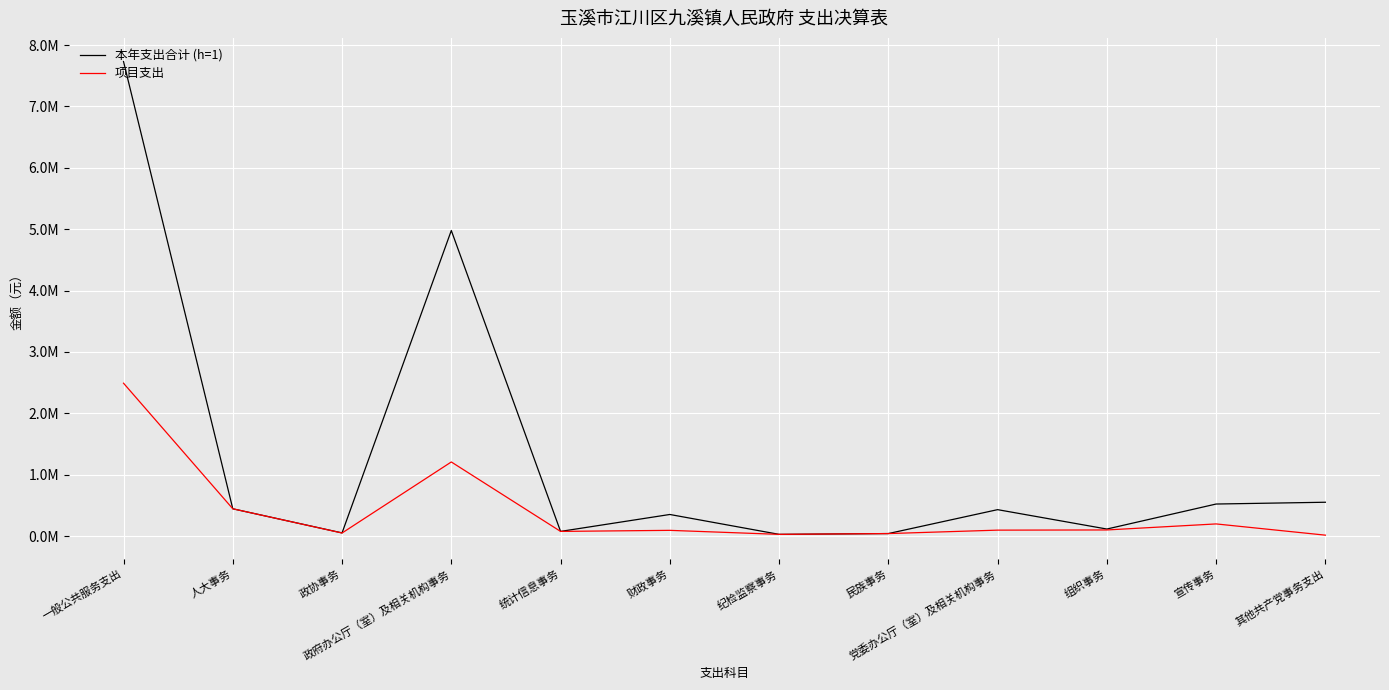

Is the value of 项目支出 at 一般公共服务支出 greater than the value of 本年支出合计 (h=1) at 一般公共服务支出?

No